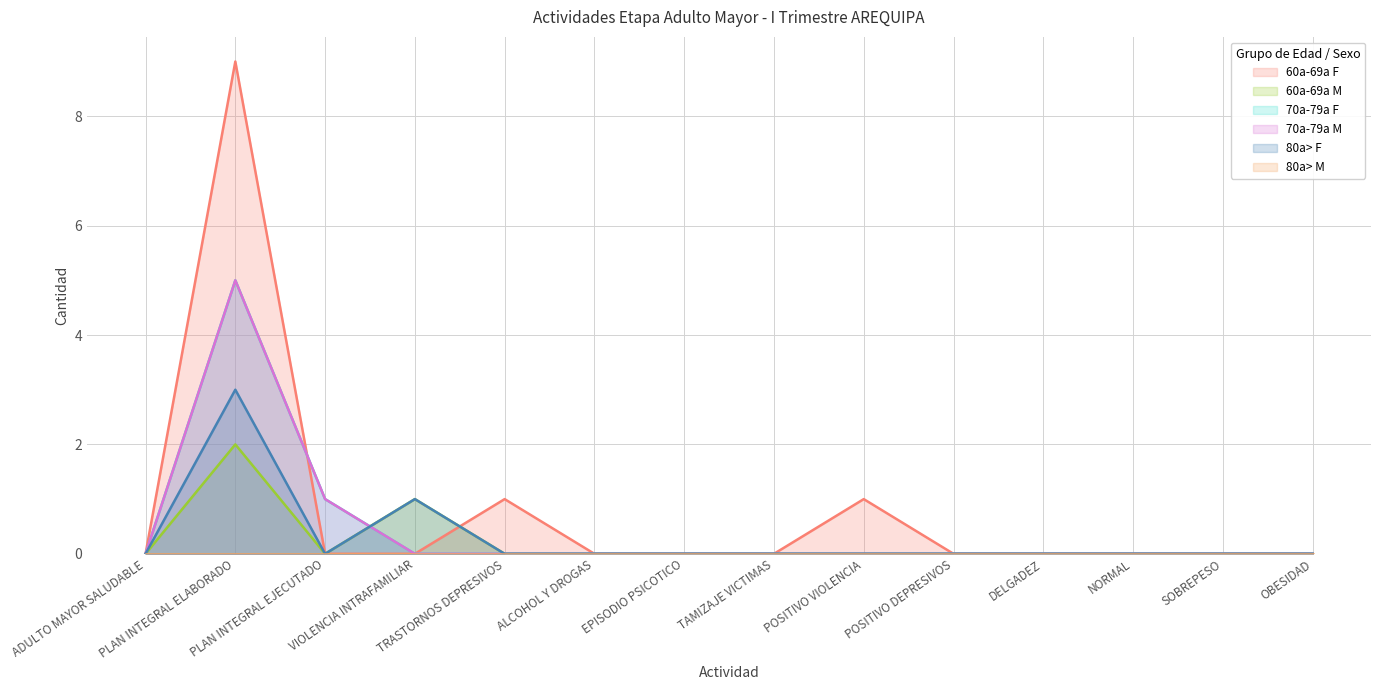

At which category is the sum across all series the highest?

PLAN INTEGRAL ELABORADO